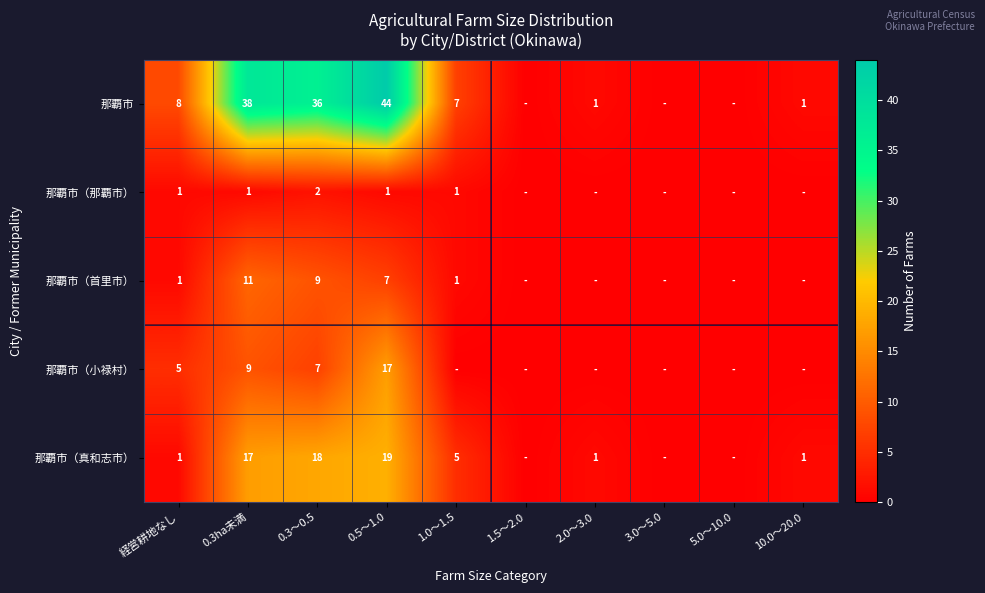

What is the sum of the 那覇市（那覇市） values at 0.3～0.5 and 0.5～1.0?

3